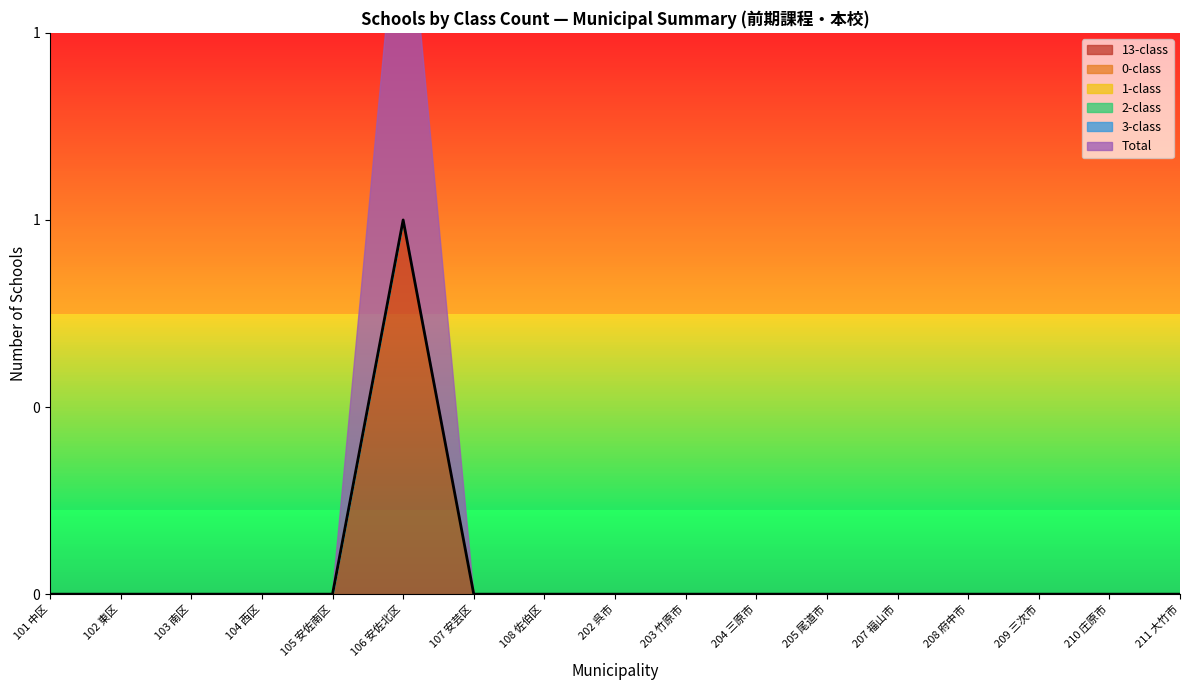

Rank the series at 211 大竹市 from lowest to highest value.

13-class schools, Total schools, 0-class schools, 1-class schools, 2-class schools, 3-class schools